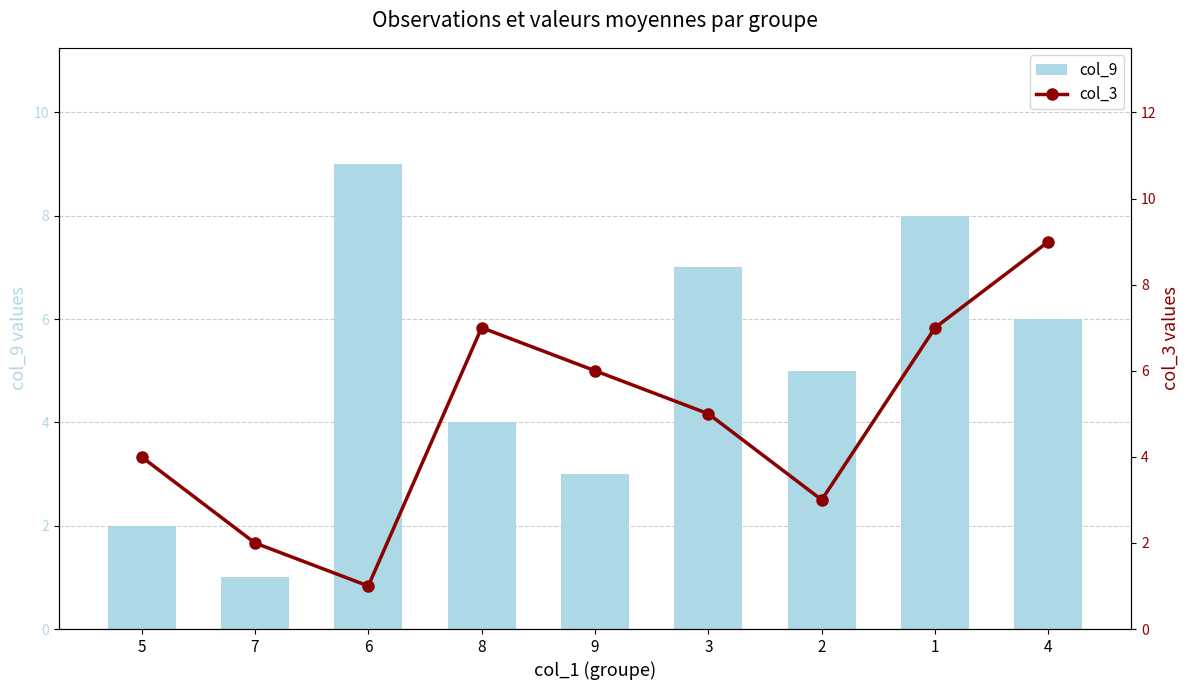

What is the difference between the maximum and minimum values in the col_9 series?

8